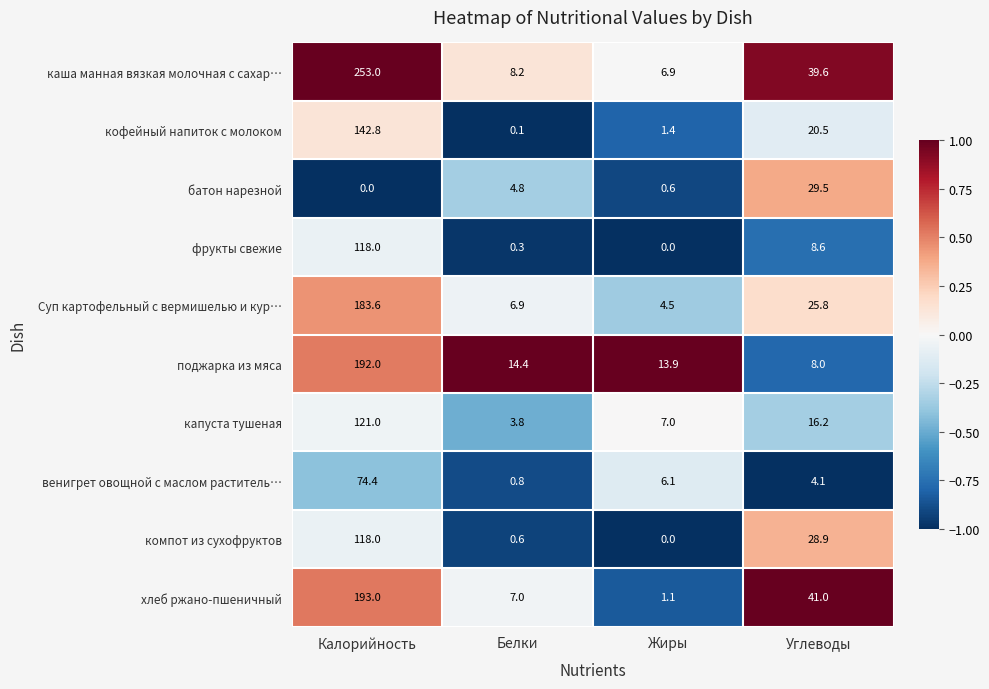

Rank the series at Углеводы from lowest to highest value.

венигрет овощной с маслом раститель…, поджарка из мяса, фрукты свежие, капуста тушеная, кофейный напиток с молоком, Суп картофельный с вермишелью и кур…, компот из сухофруктов, батон нарезной, каша манная вязкая молочная с сахар…, хлеб ржано-пшеничный